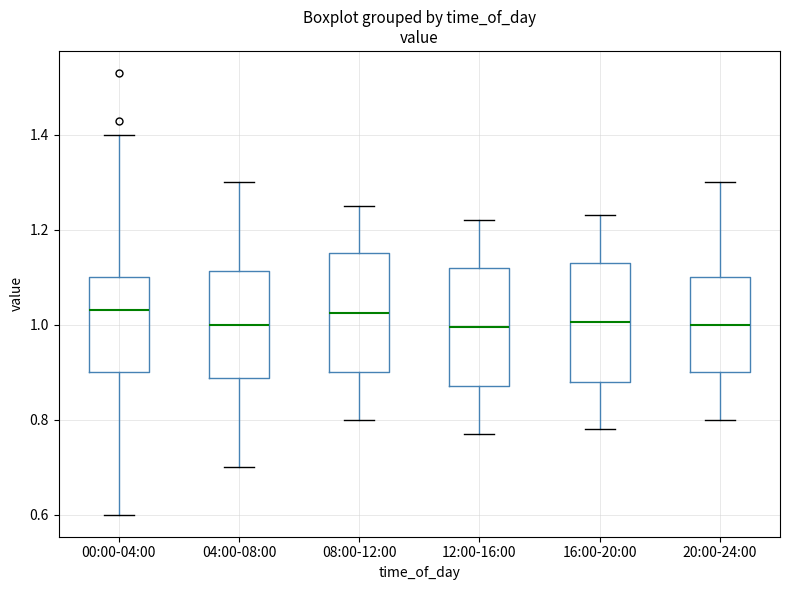

Where does the median line of the box for 16:00-20:00 sit on the y-axis? The values are not printed on the chart, so give them approximately, as read against the axis.

1.00